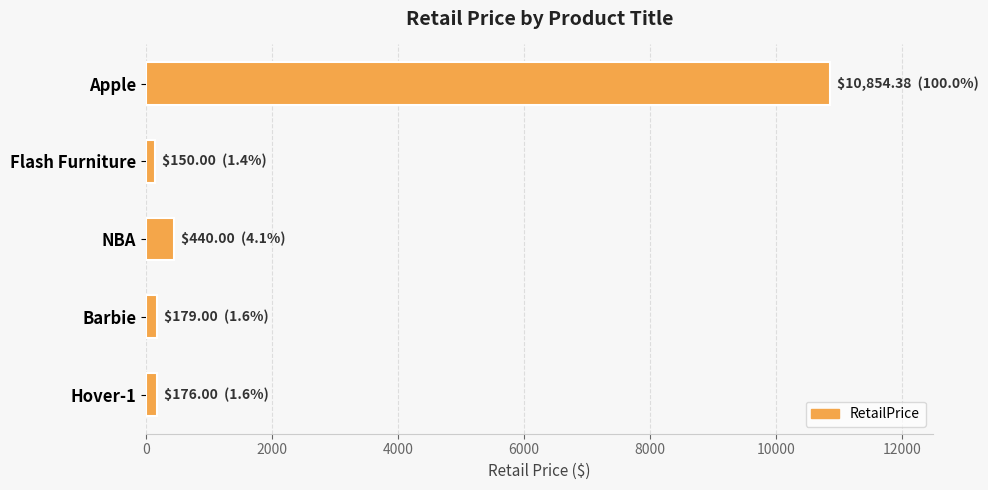

What is the change in value from Apple to NBA?

-10414.4